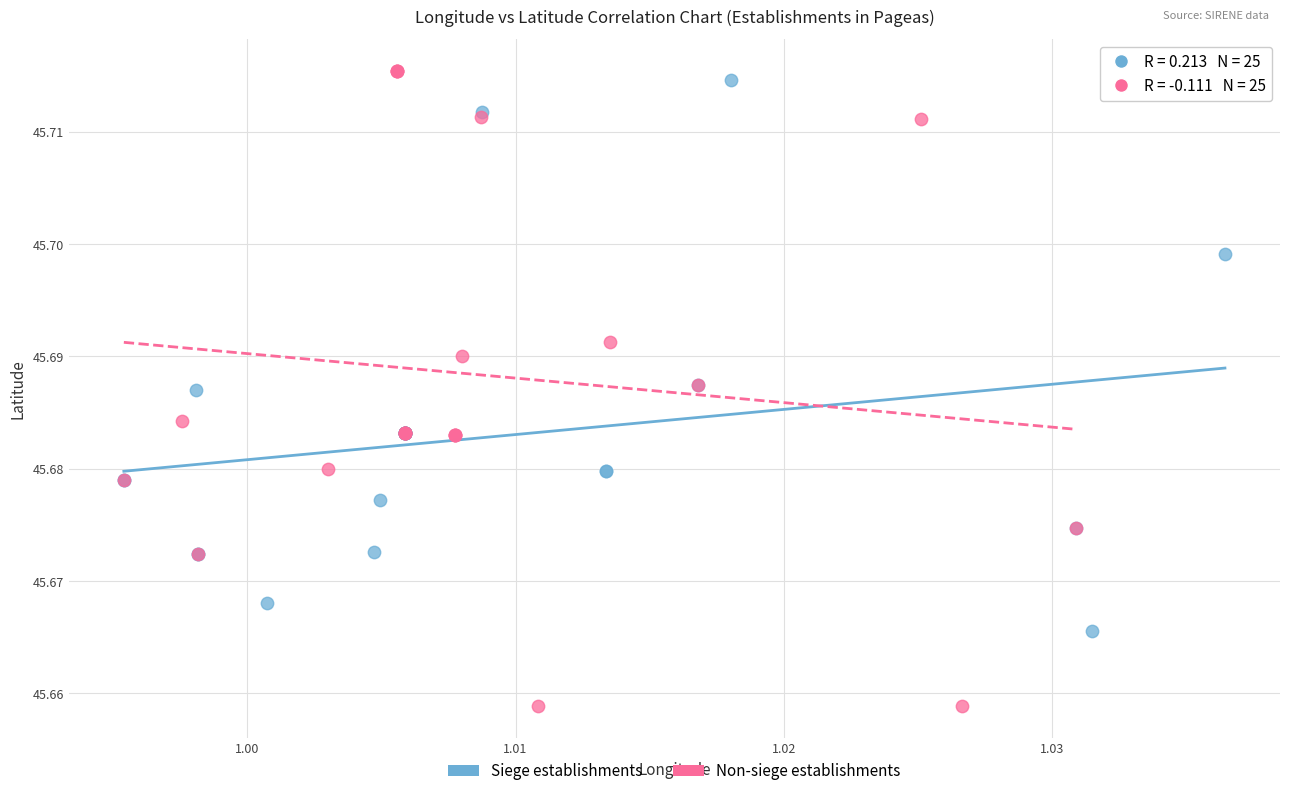

Which series contains the lowest Y value?

Non-siege establishments